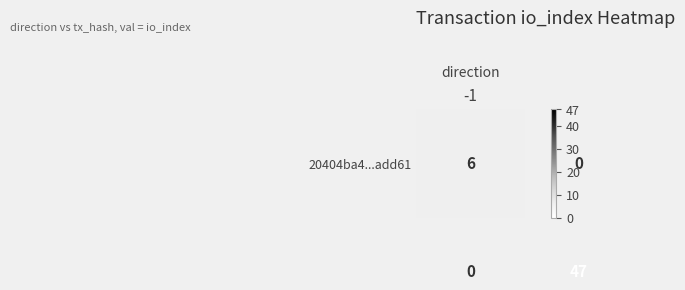

What is the greatest value displayed?

47